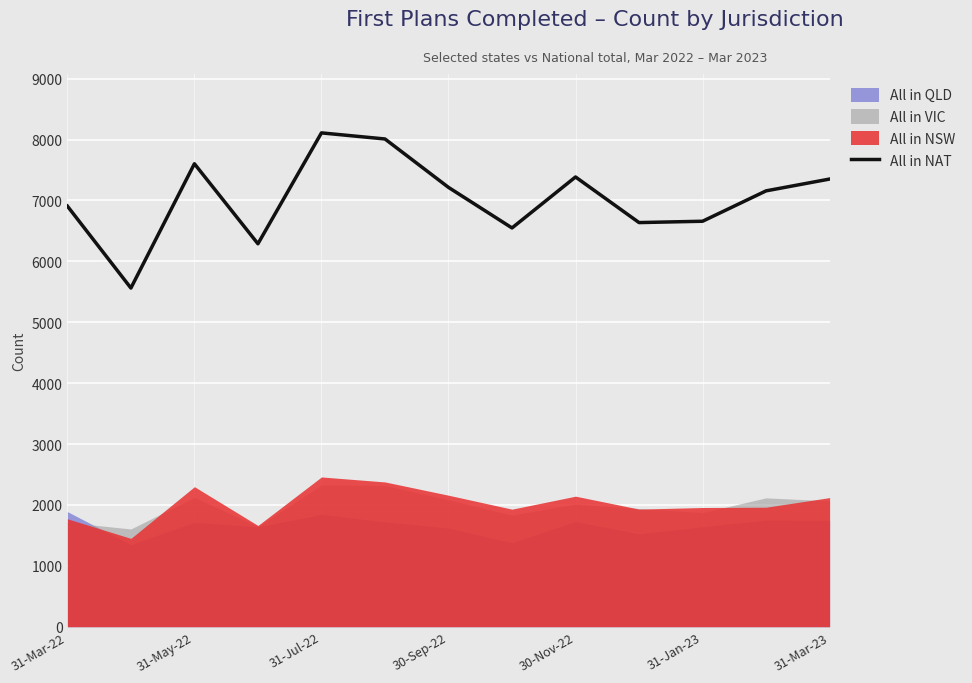

What is the lowest value of the All in NAT series?

5561